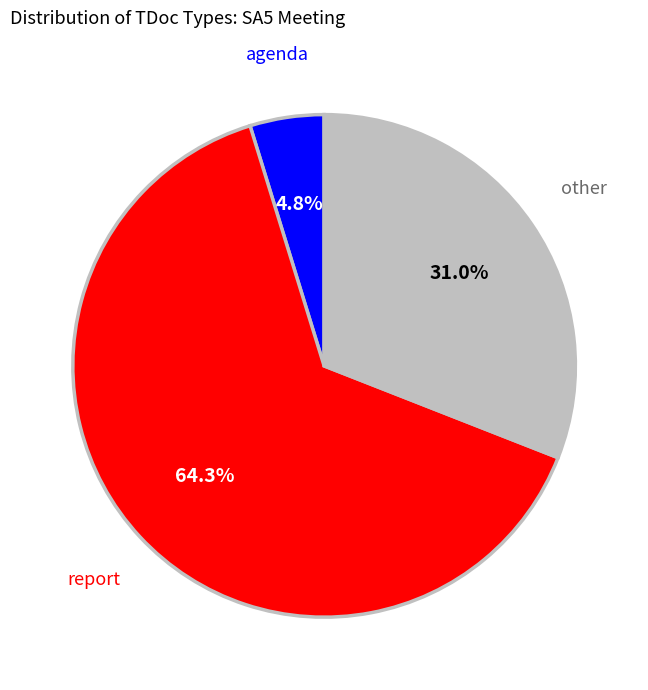

To the nearest percent, what is the average slice percentage?

33%